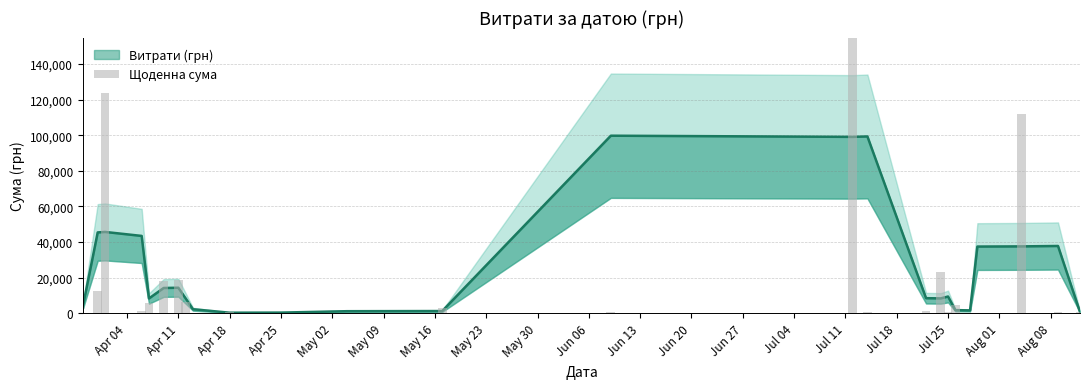

Reading left to right, extract all data points from this chart.

295.7	12451.2	123491.9	1111.6	5735.4	18188.5	18716.3	6166.2	173.9	527.8	323.2	339.4	2886.0	600.0	295638.6	909.1	1321.3	23239.2	574.6	4460.0	331.6	97.8	111990.4	633.1	775.0